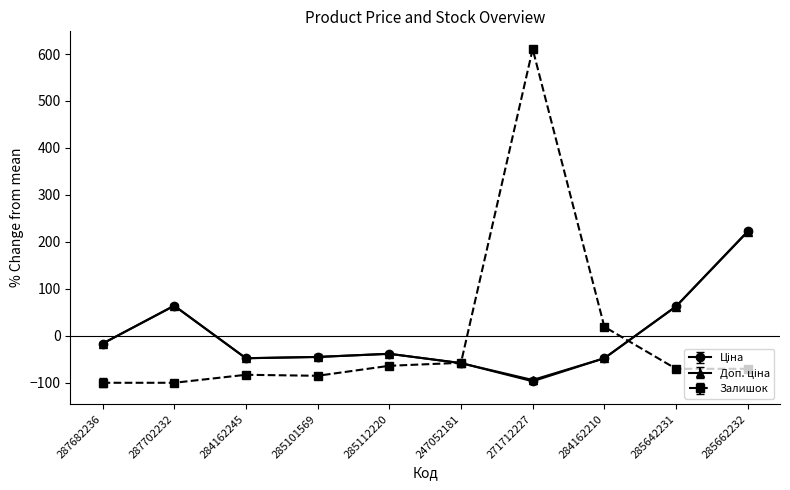

How many data points does each series have?

10